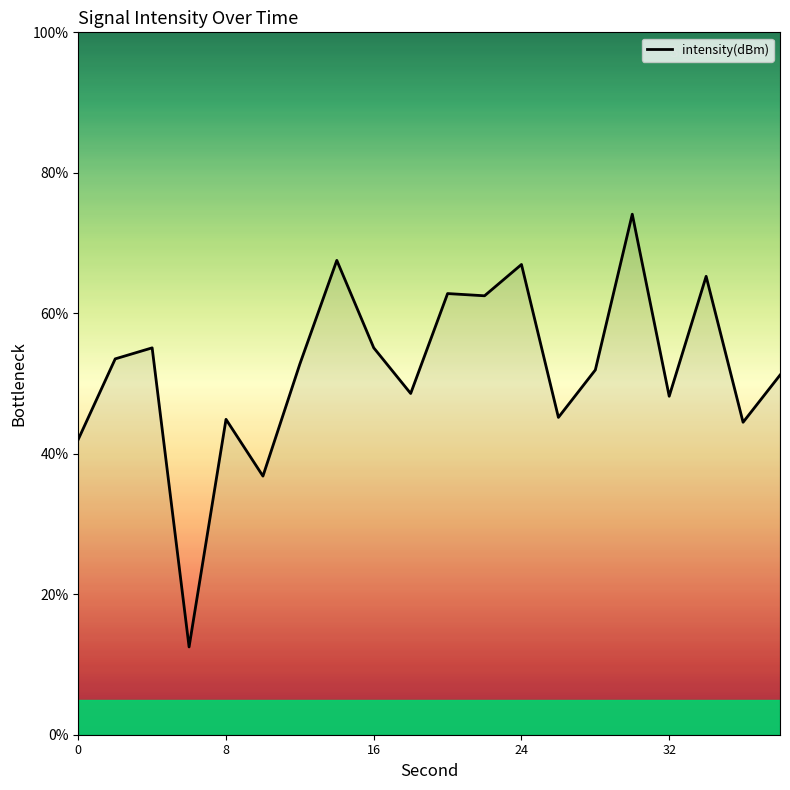

Does the chart have visible grid lines?

No